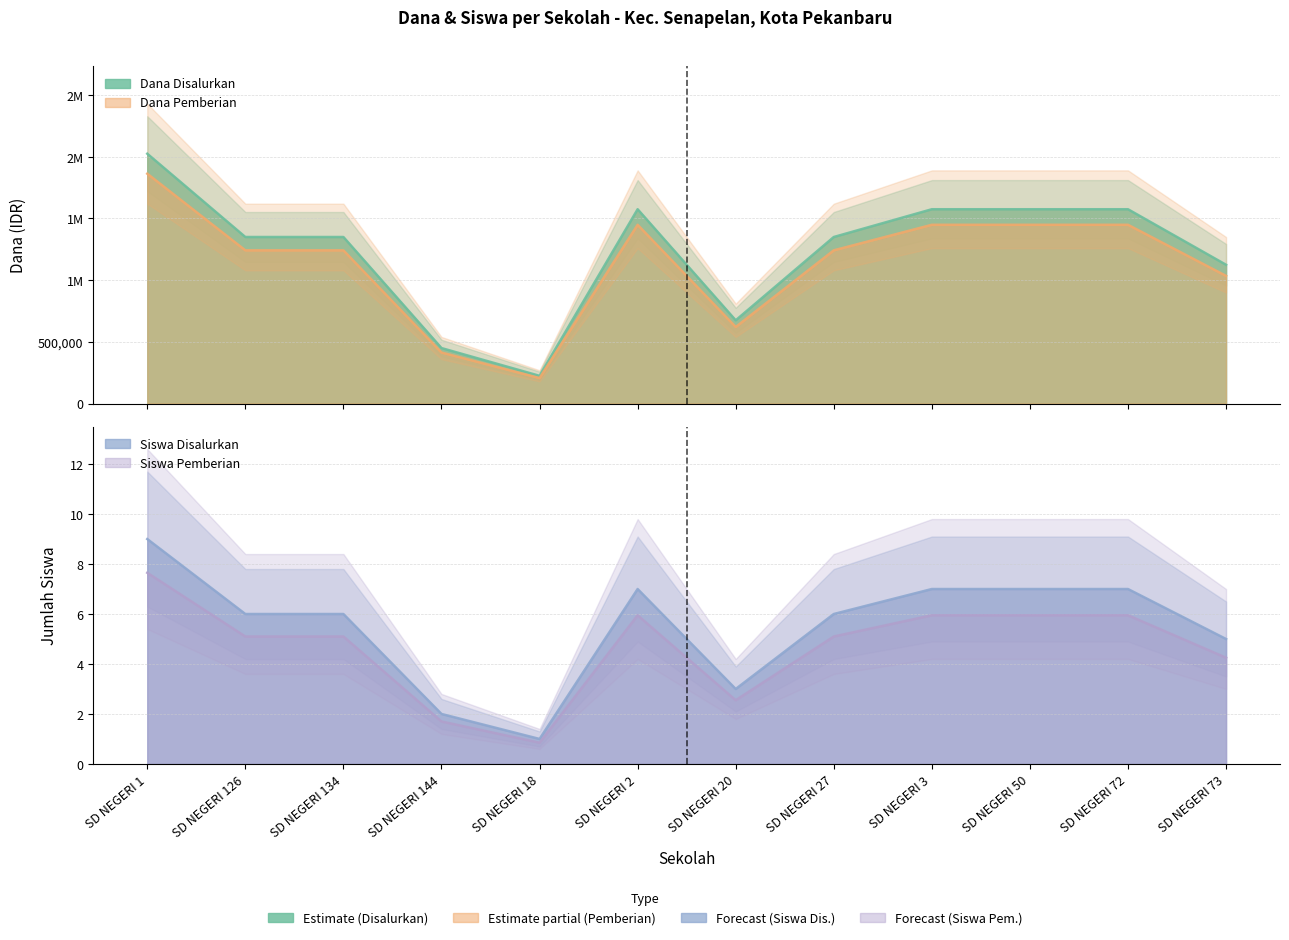

What value does the Dana Pemberian series have at SD NEGERI 27?

1242000.0